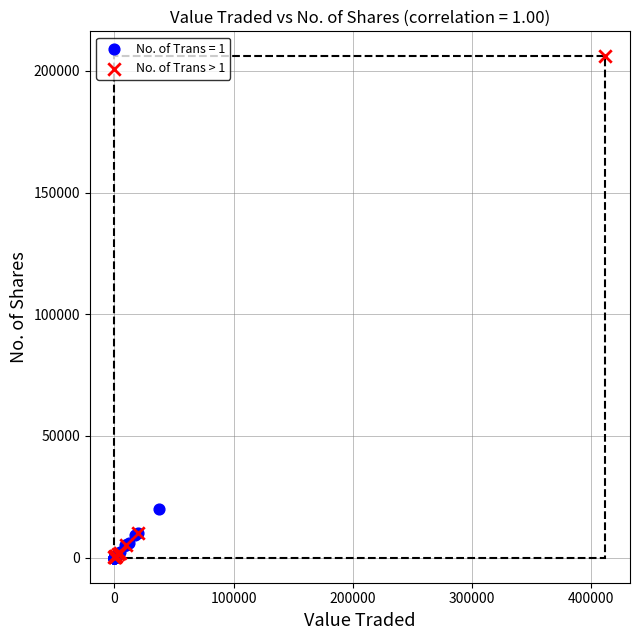

Which series reaches the maximum Y coordinate?

No. of Trans > 1